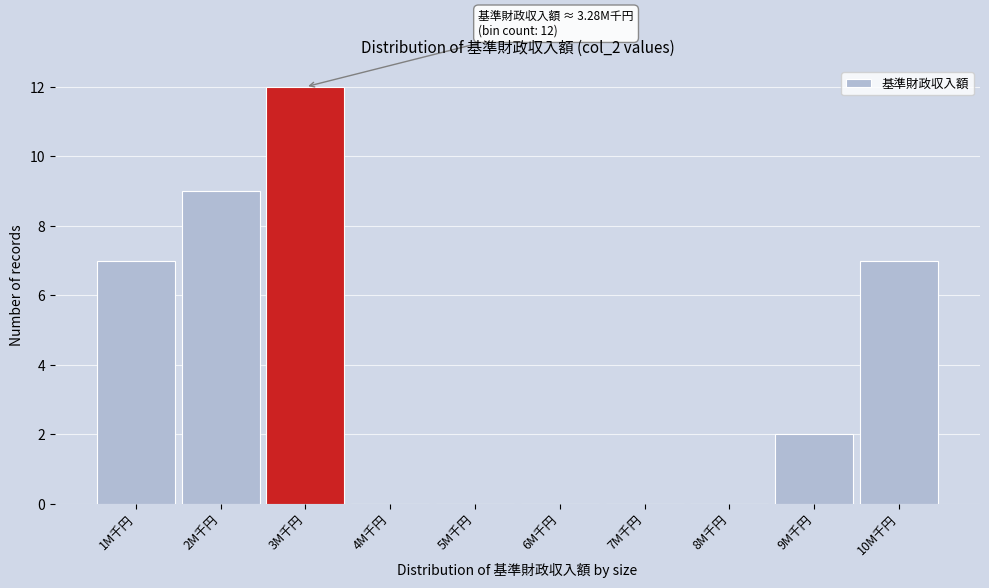

Reading left to right, list all the values displayed in this chart.

1M千円=7	2M千円=9	3M千円=12	4M千円=0	5M千円=0	6M千円=0	7M千円=0	8M千円=0	9M千円=2	10M千円=7